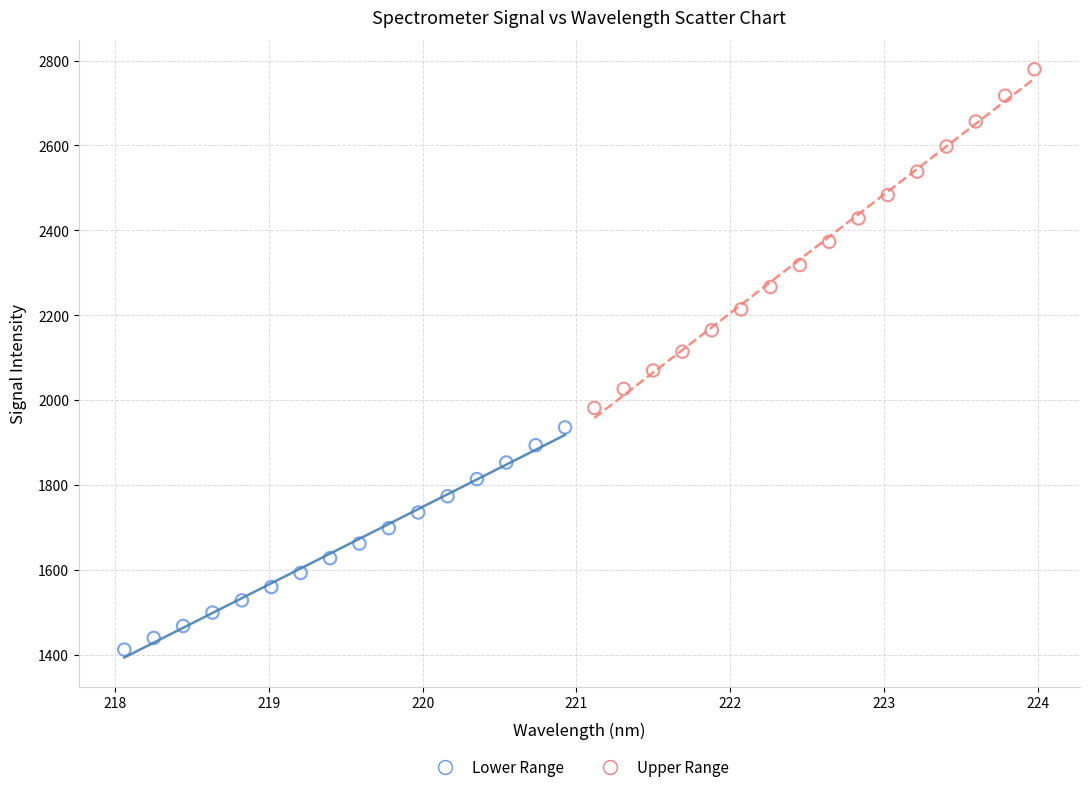

Which series reaches the minimum Y coordinate?

Lower Range